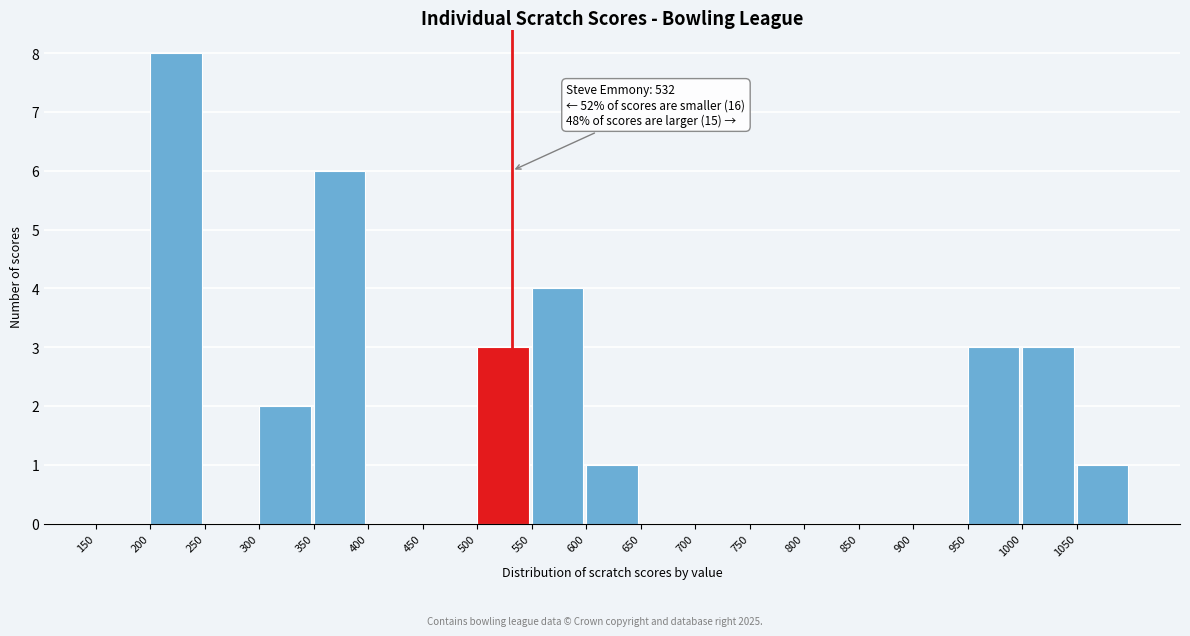

Over which range of the x-axis is the bar tallest?

200 to 250